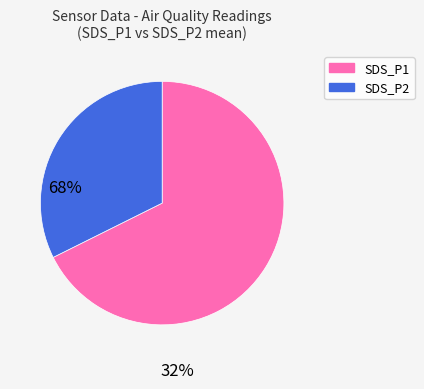

Which category has the smallest portion of the pie?

SDS_P2